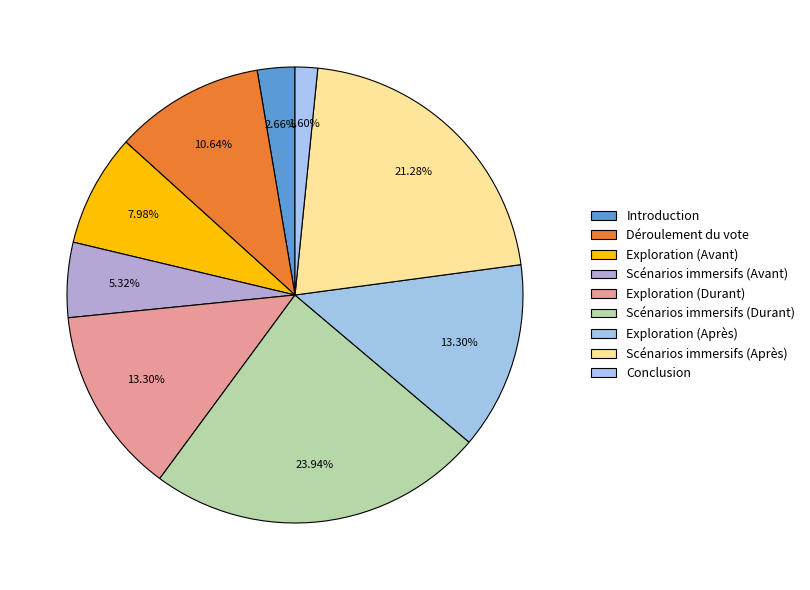

Combined, what portion of the pie is Exploration (Avant) and Conclusion?

9.6%